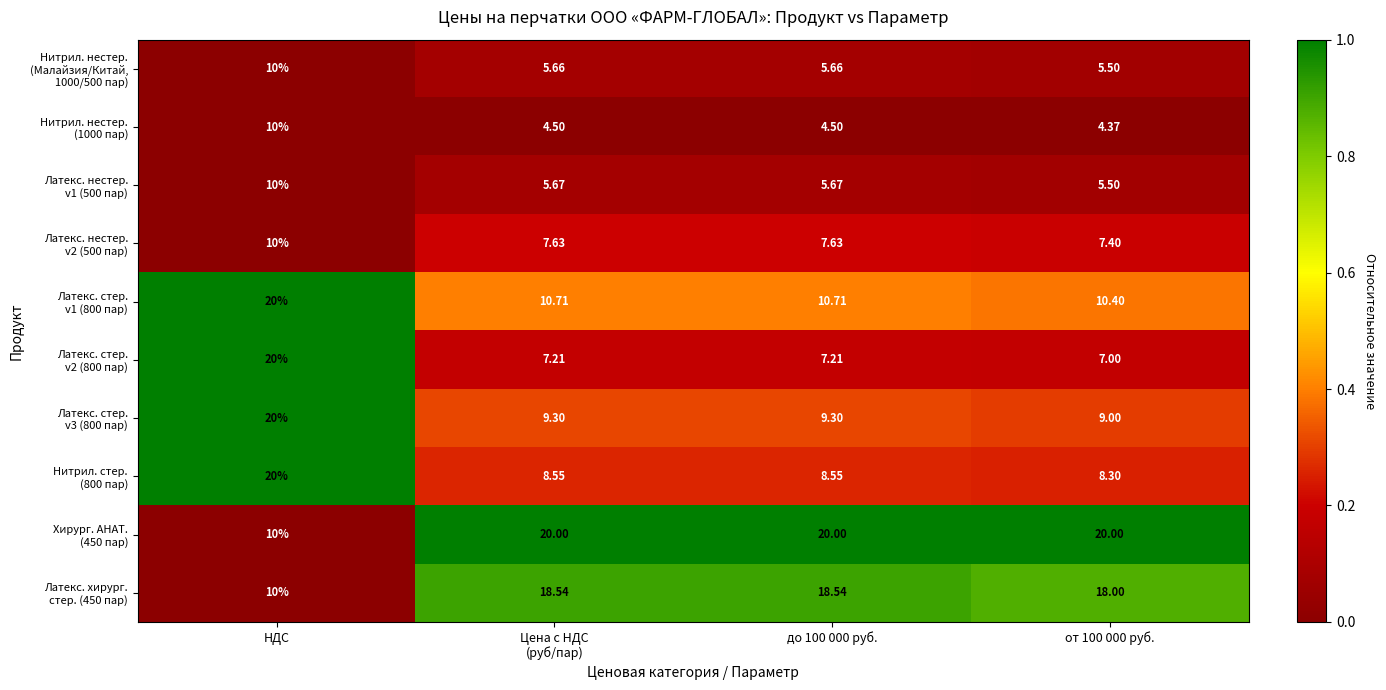

At which category is the sum across all series the highest?

НДС